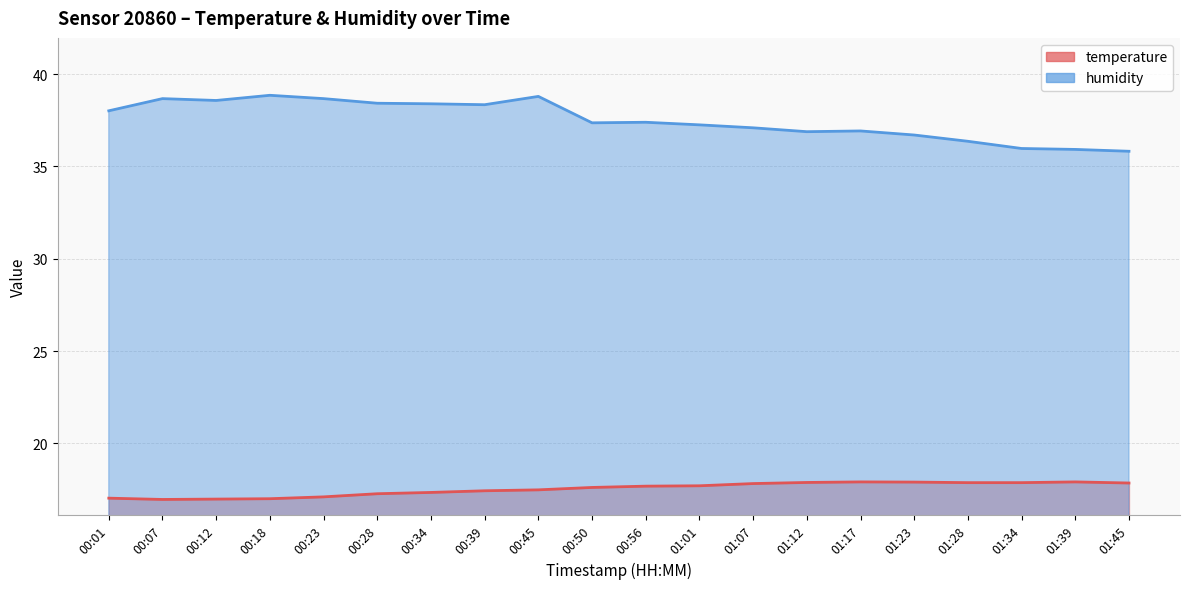

What is the value of the temperature point at the 2nd from the left?

17.0